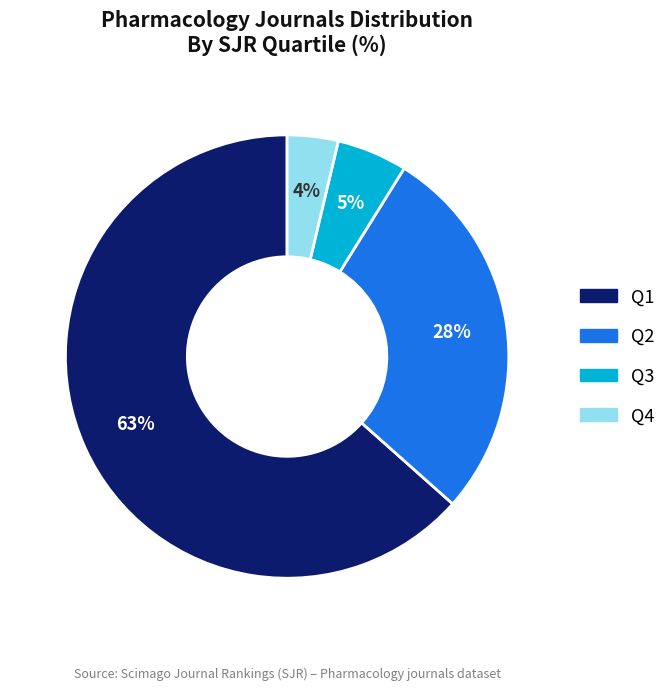

Which slice is the smallest?

Q4